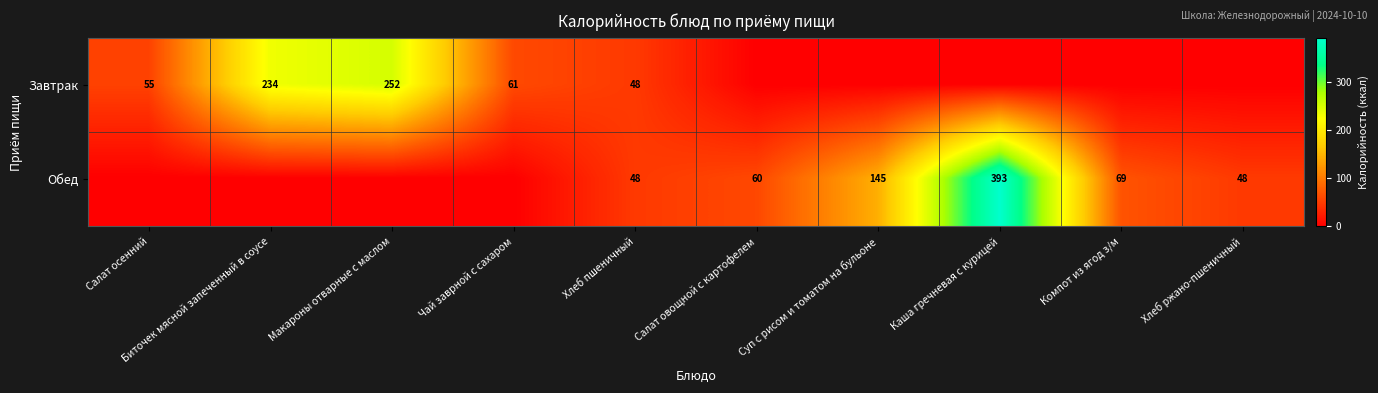

What is the spread (max minus min) of values at Чай заврной с сахаром?

61.0